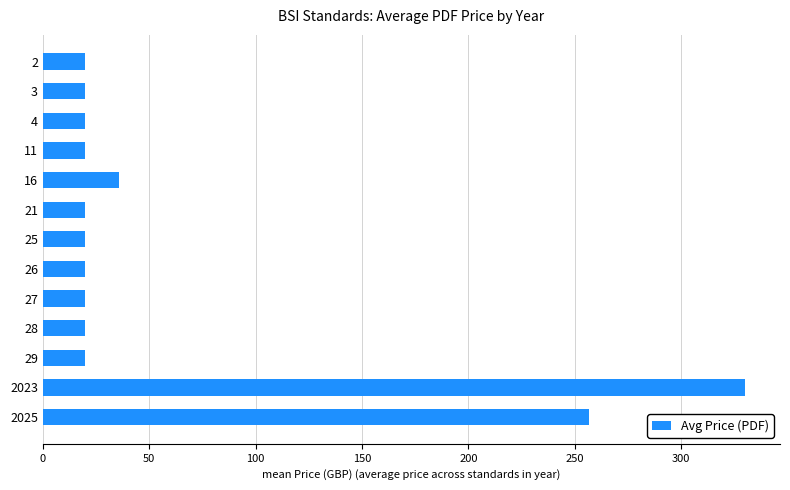

The chart shows a value of 36.0 at 16. True or false?

True